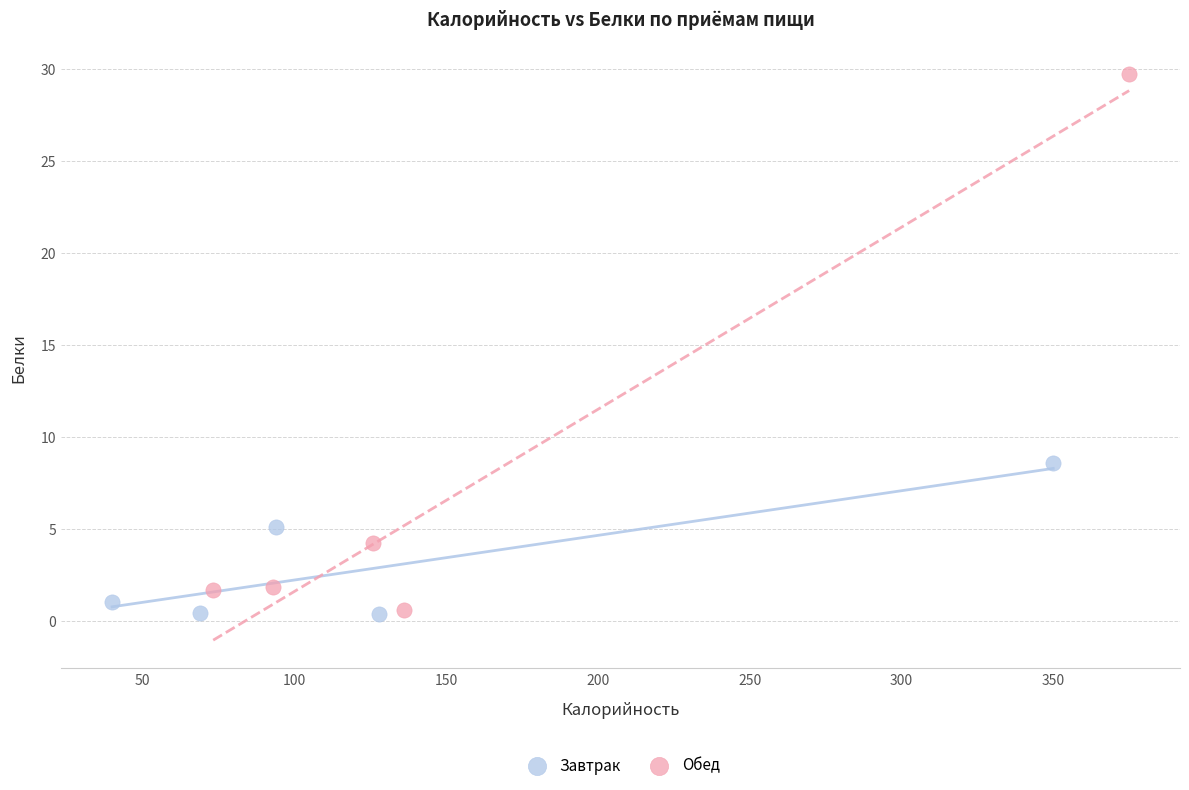

Which series has the widest spread of Y values?

Обед